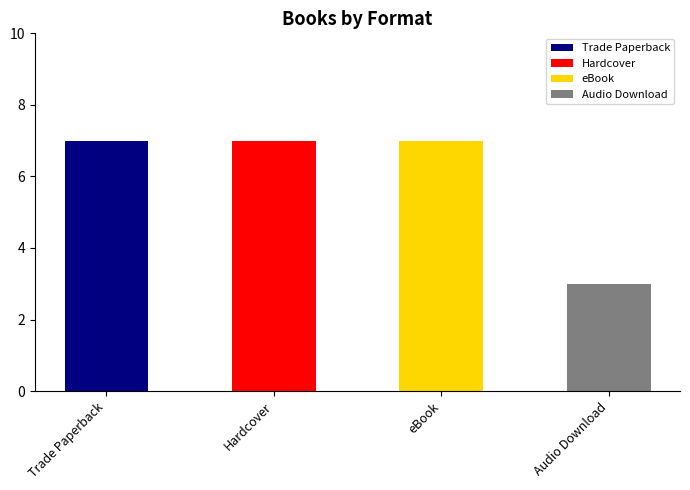

Rank the categories by value from lowest to highest.

Audio Download, Trade Paperback, Hardcover, eBook